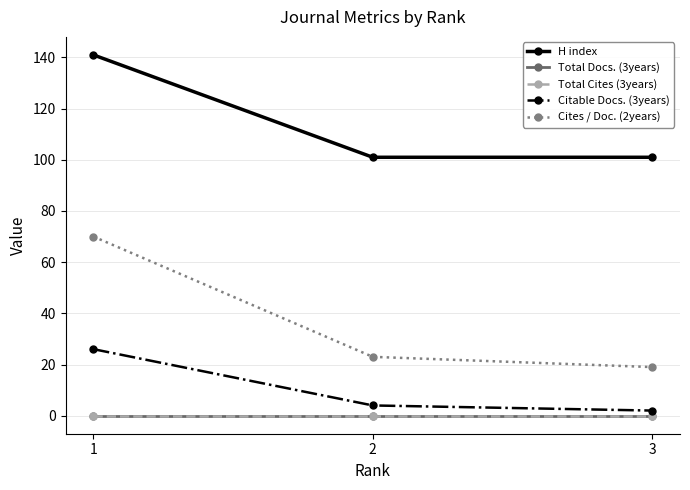

What is the value of the Citable Docs. (3years) point at the 1st from the left?

26